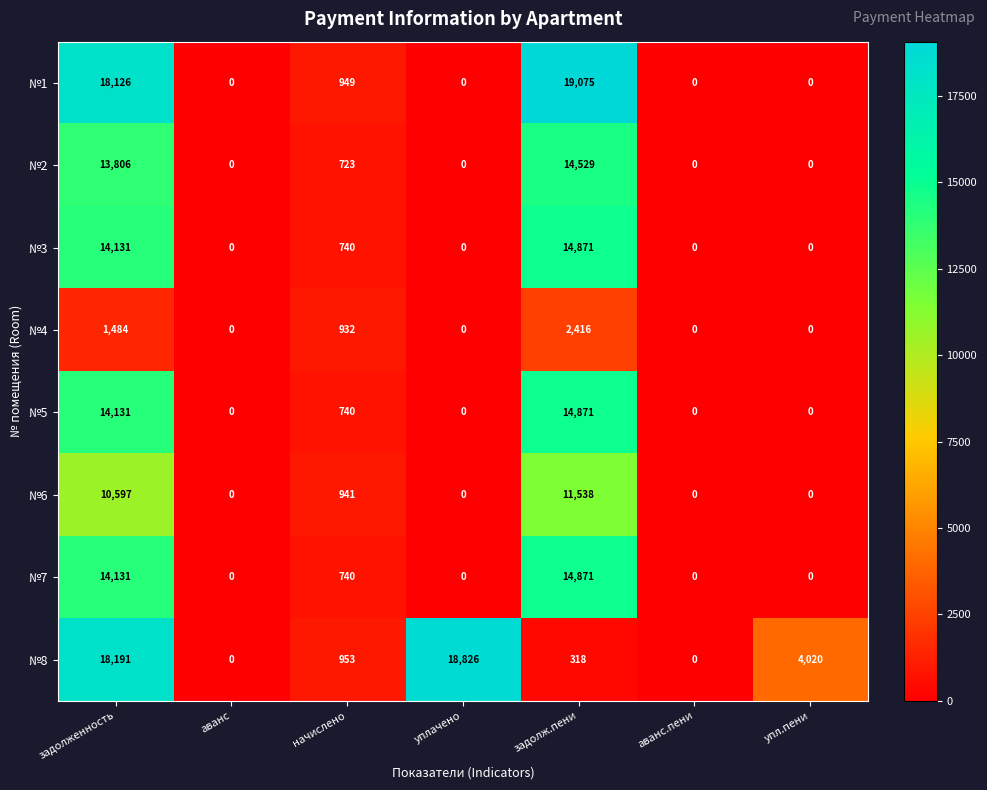

Which category has the highest value across all series?

задолж.пени